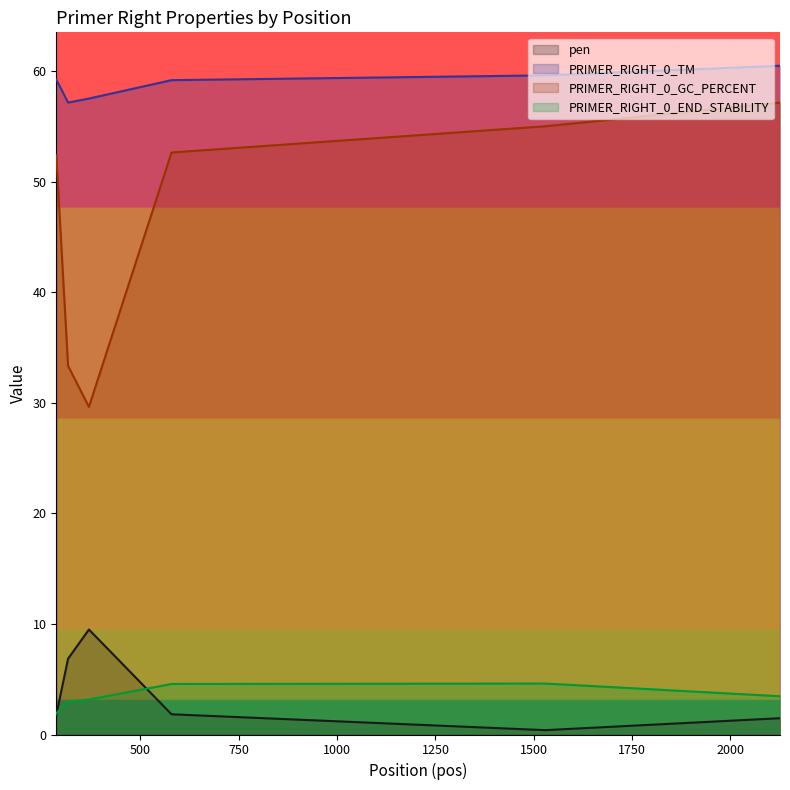

At 2126, list the series in order from largest to smallest.

PRIMER_RIGHT_0_TM, PRIMER_RIGHT_0_GC_PERCENT, PRIMER_RIGHT_0_END_STABILITY, pen